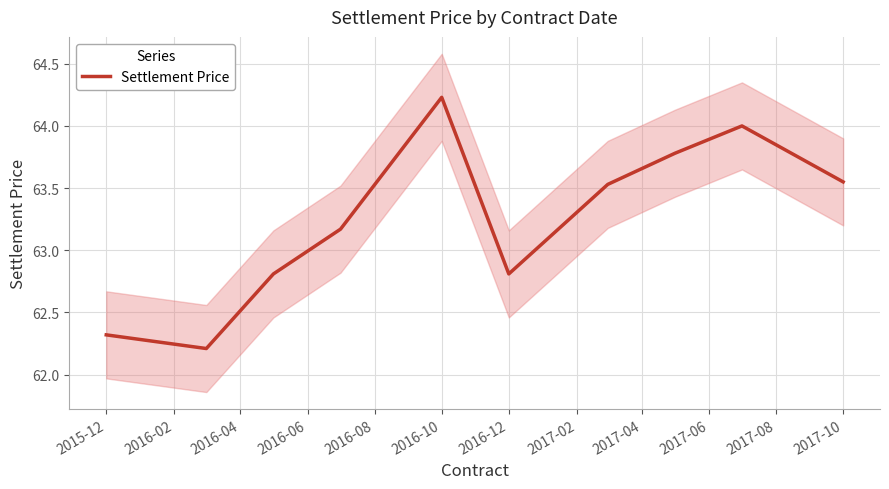

What is the ratio of the value at 2016-12 to the value at 2017-10?

1.0